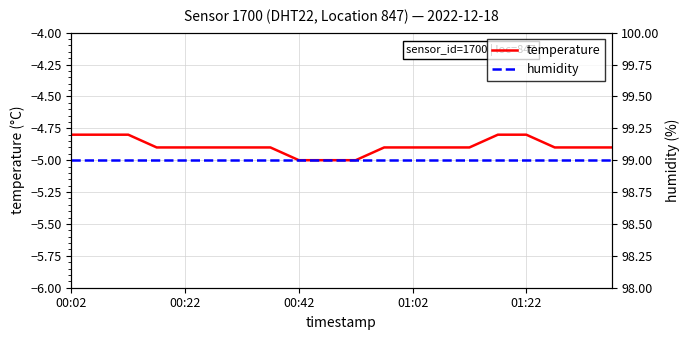

What is the lowest value of the temperature series?

-5.0